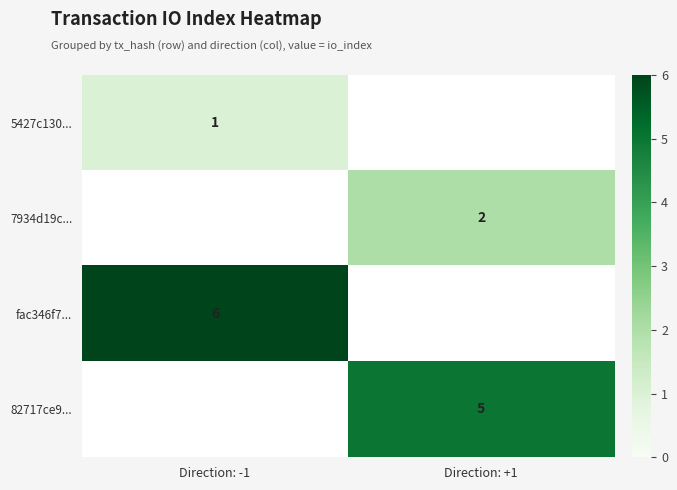

At how many categories does at least one series exceed 5?

1